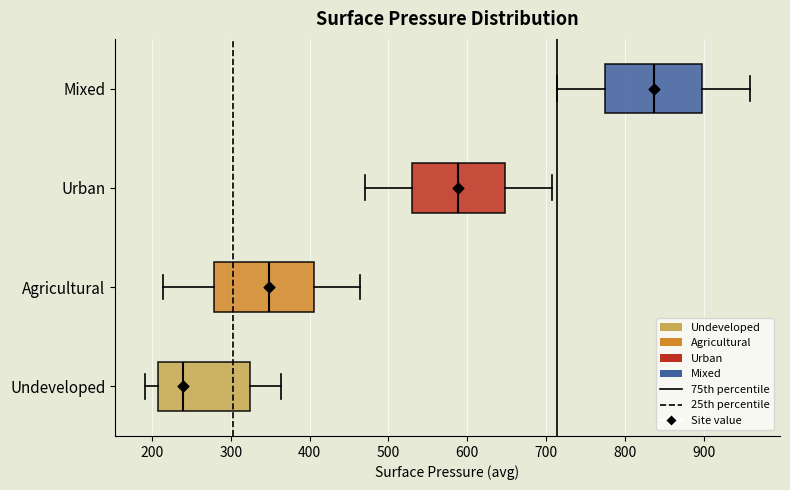

Where does the left whisker of the box for Mixed end on the x-axis? The values are not printed on the chart, so give them approximately, as read against the axis.

710